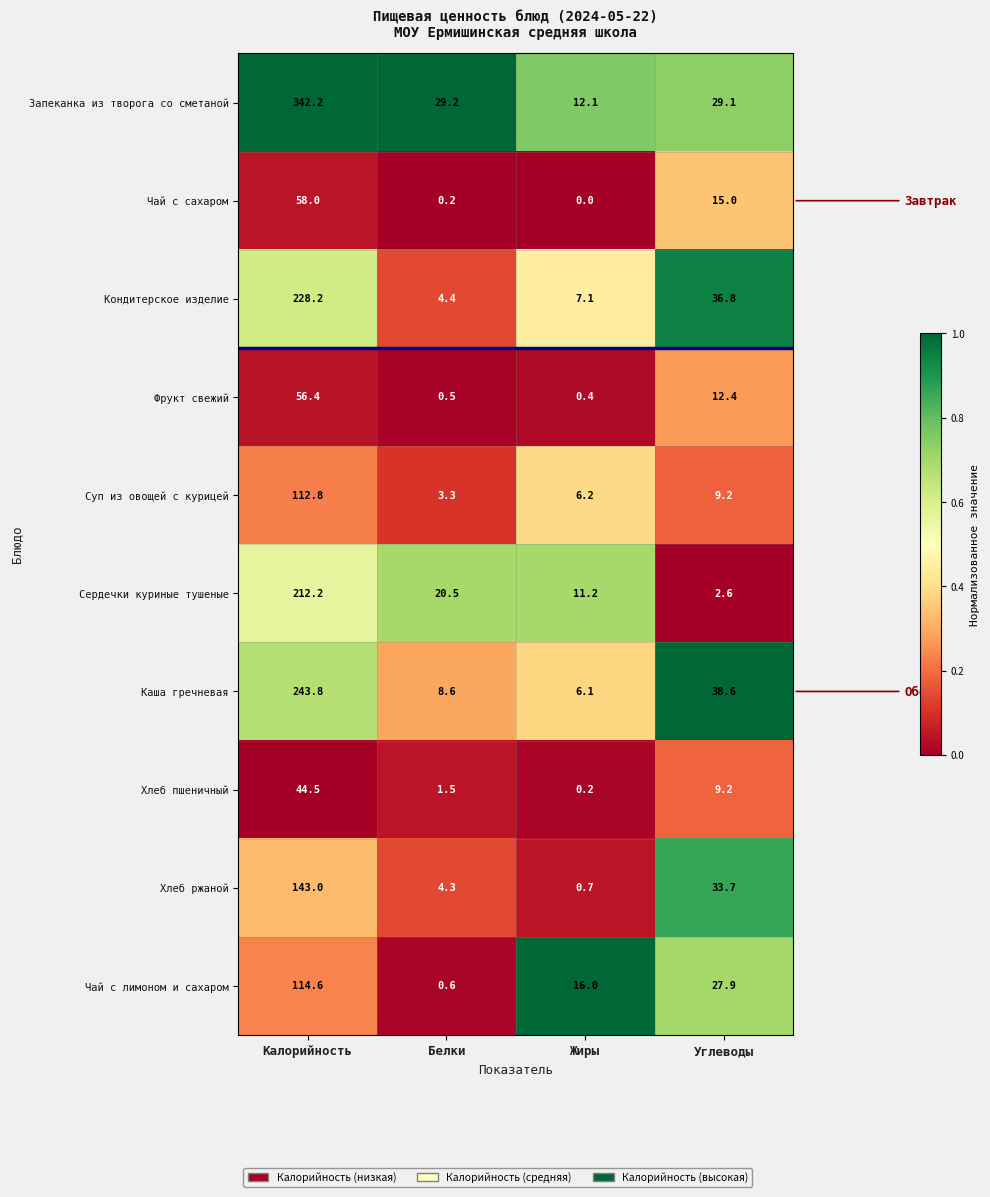

The Кондитерское изделие series shows 36.8 at Углеводы. True or false?

True